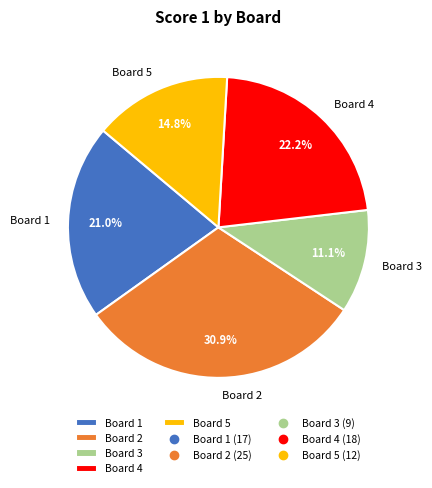

Rank the categories by value from highest to lowest.

Board 2, Board 4, Board 1, Board 5, Board 3